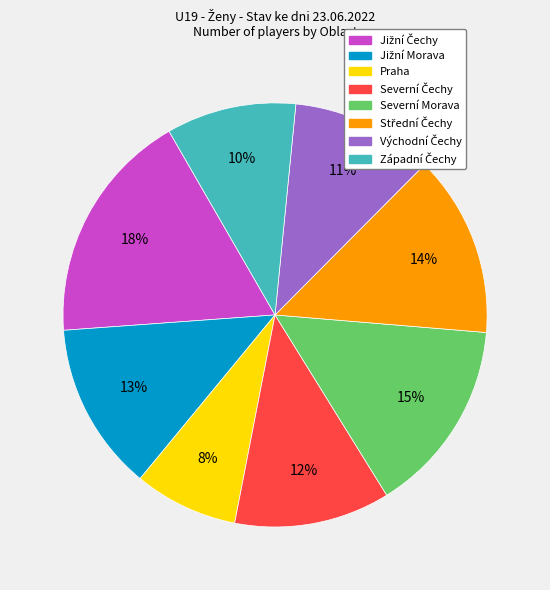

The Praha slice represents 8% of the pie. True or false?

True